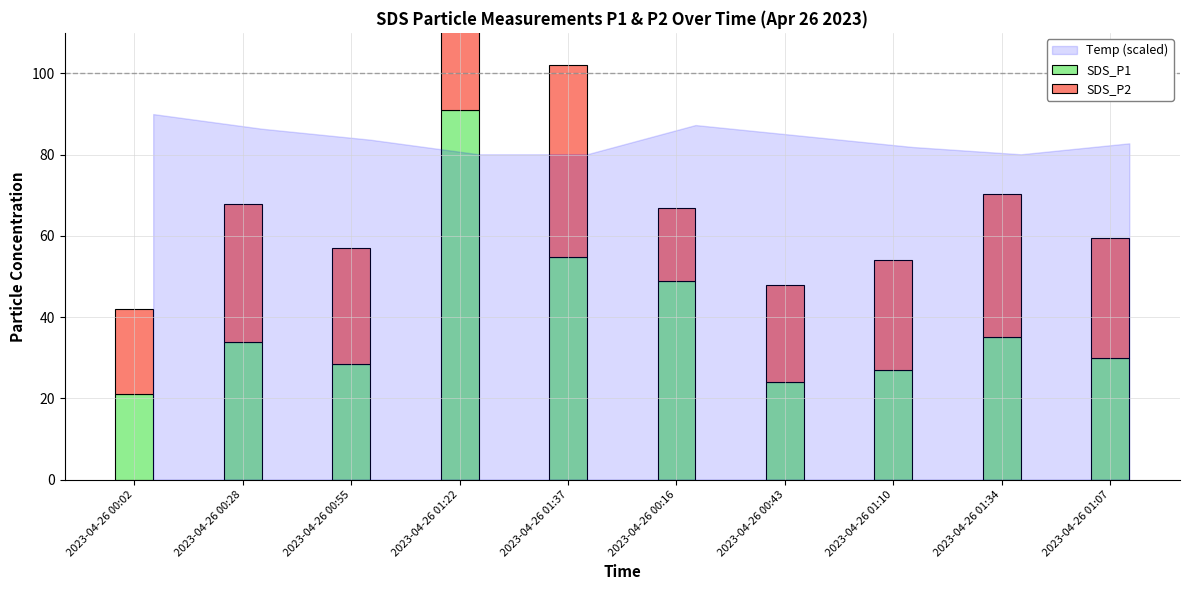

The value of SDS_P1 at 2023-04-26 00:55 is 17.0. True or false?

False